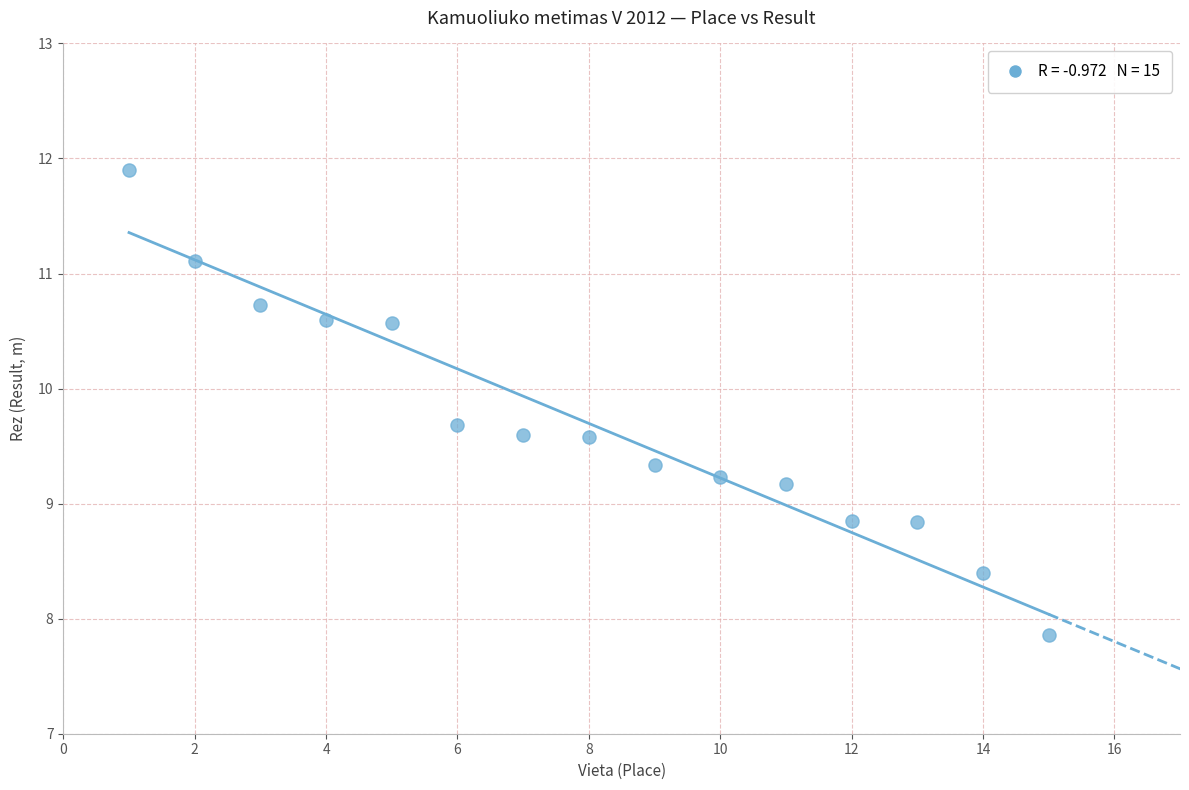

What is the range of X values (max minus min)?

14.0